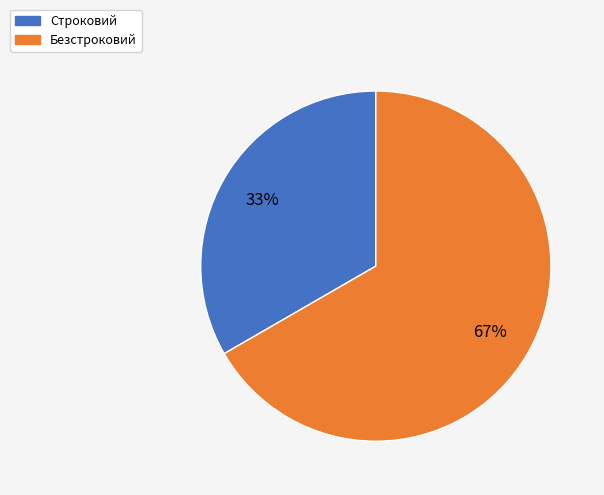

How many segments does this pie chart have?

2